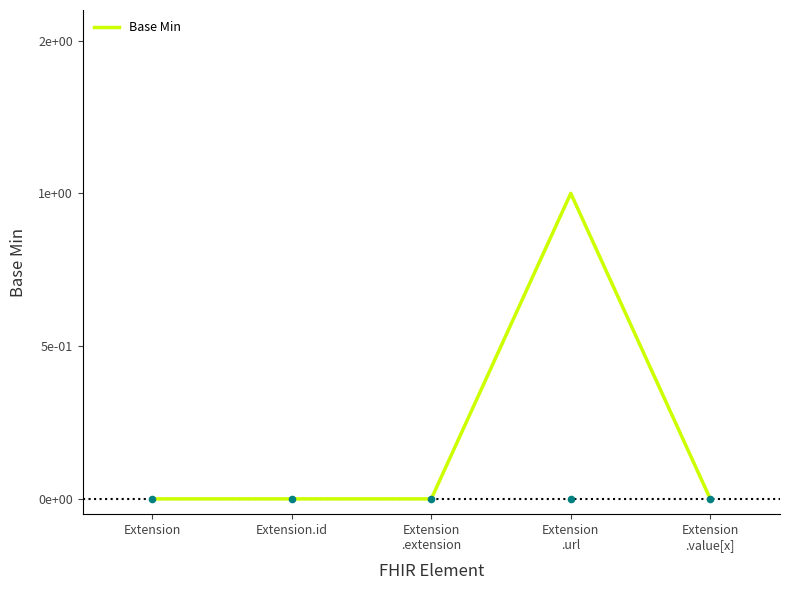

Between Extension
.value[x] and Extension, which is larger?

Extension
.value[x]